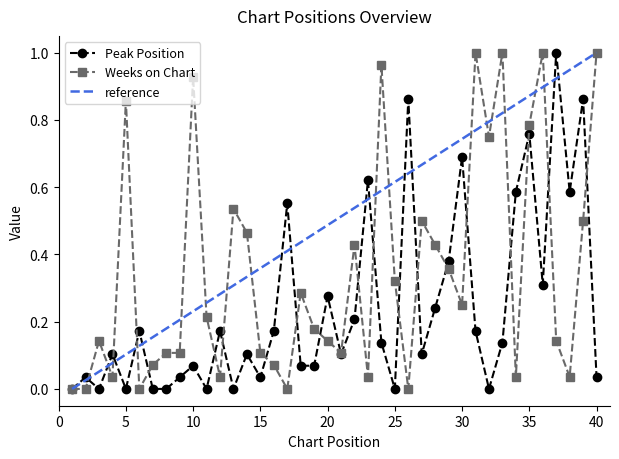

At how many categories does at least one series exceed 0?

39